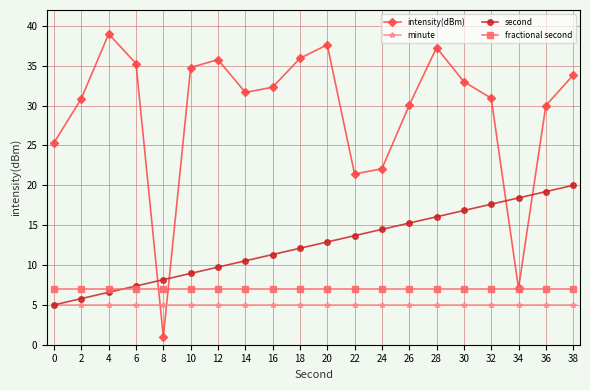

Which series has the largest range (max minus min)?

intensity(dBm)